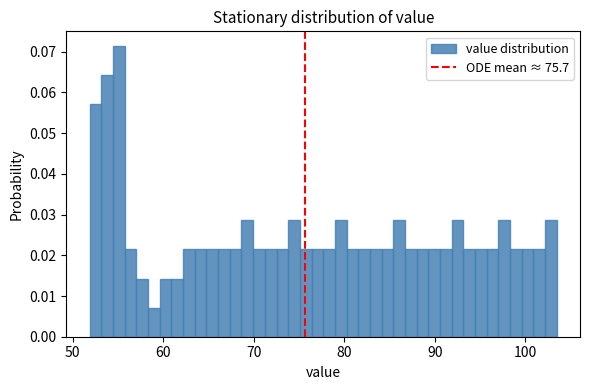

Around what value on the x-axis is the tallest bar? Give the approximate position of its centre, as read against the axis.

55